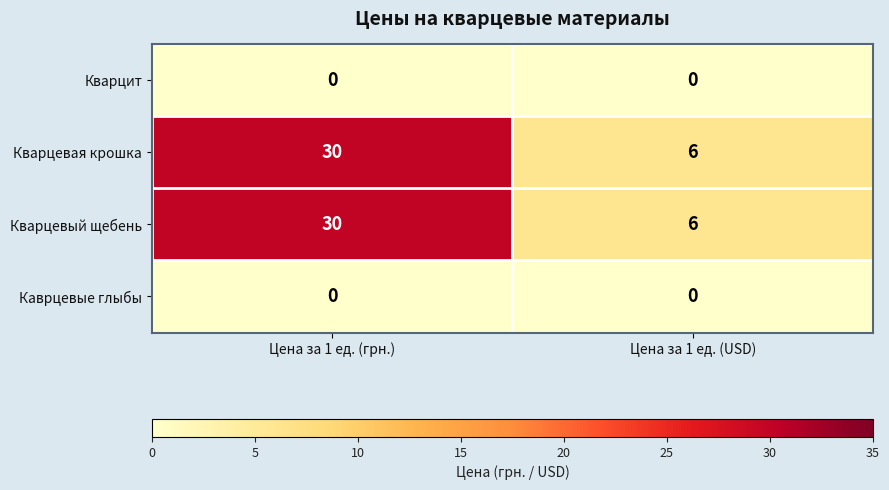

The value of Кварцевая крошка at Цена за 1 ед. (USD) is 6. True or false?

True